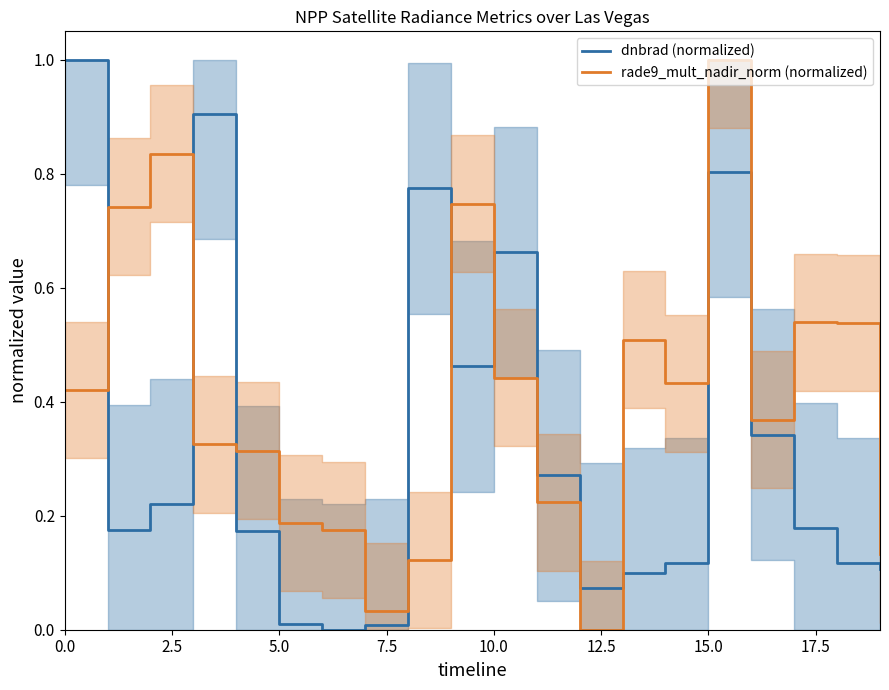

List the series in order of their overall mean, highest first.

rade9_mult_nadir_norm (normalized), dnbrad (normalized)